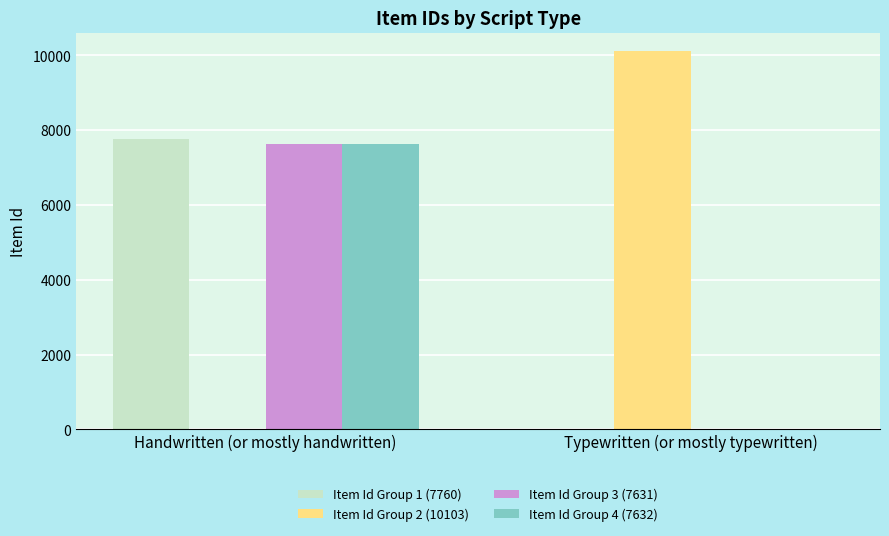

Between Handwritten (or mostly handwritten) and Typewritten (or mostly typewritten), which series saw the biggest shift?

Item Id Group 2 (10103)